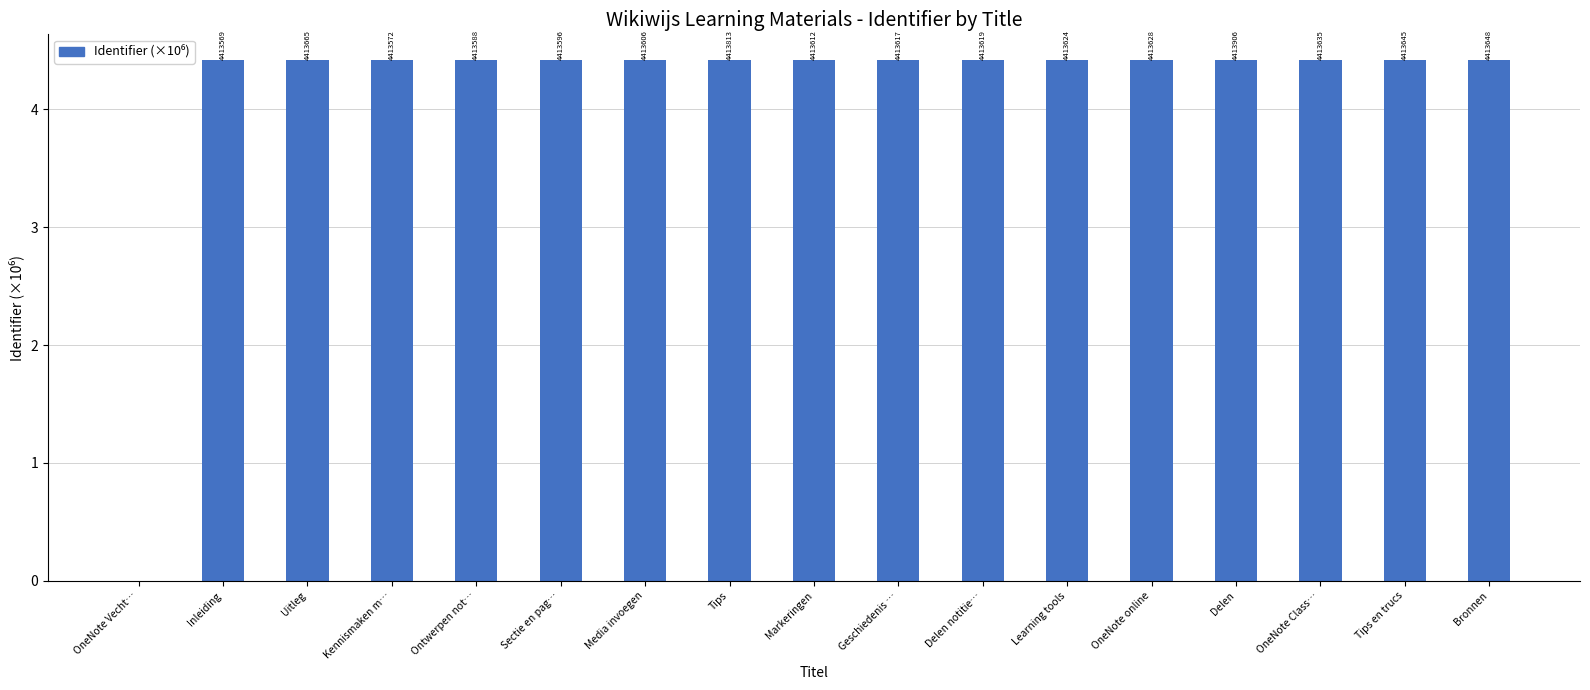

Approximately how many times larger is the value at Uitleg compared to Sectie en pag…?

1.0